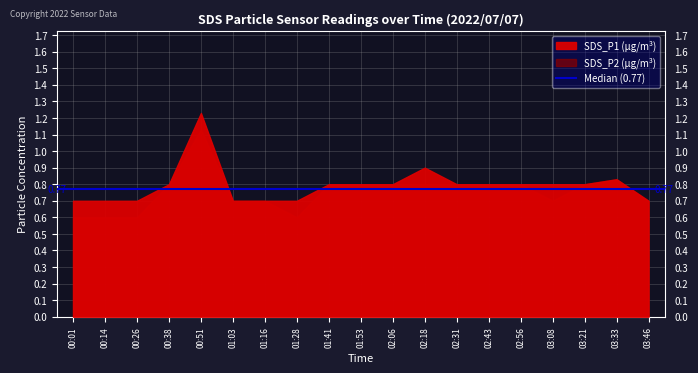

At which category is the sum across all series the highest?

00:51